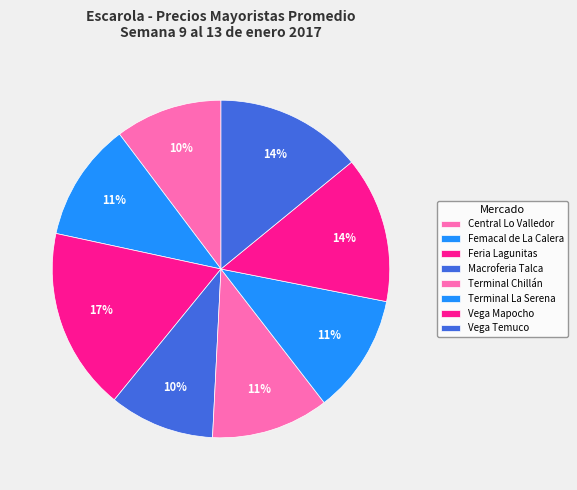

To the nearest percent, what portion does Central Lo Valledor represent?

10%